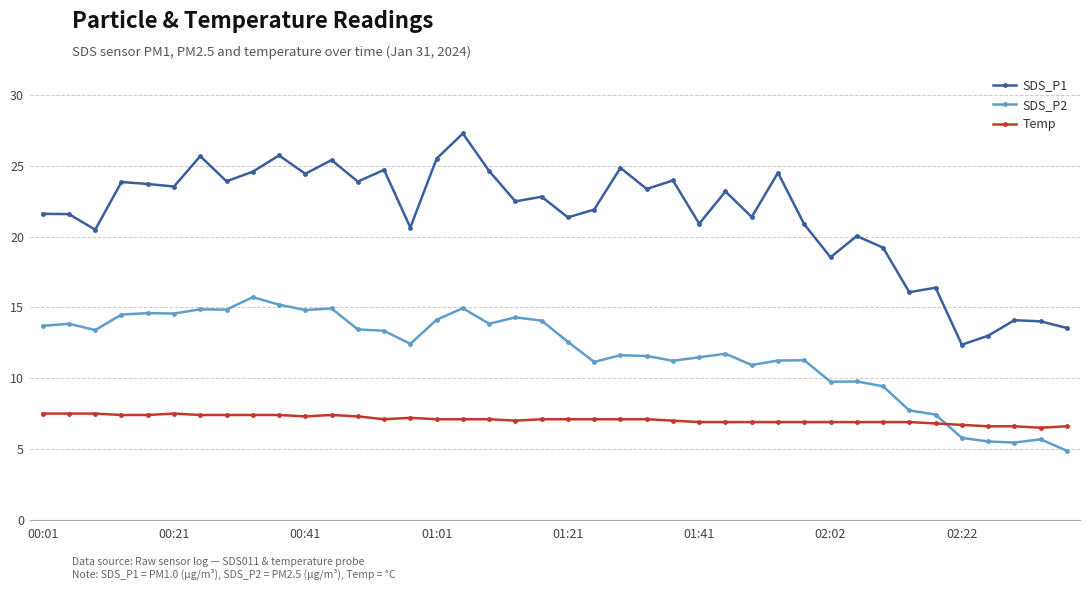

Which series has the largest range (max minus min)?

SDS_P1